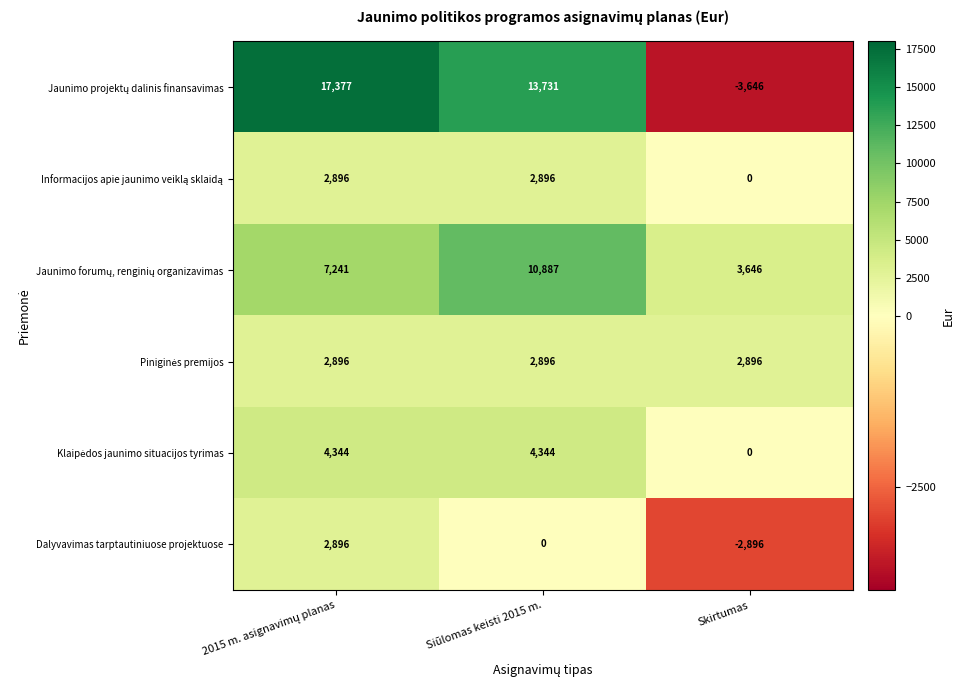

What is the minimum value shown in the chart?

-3646